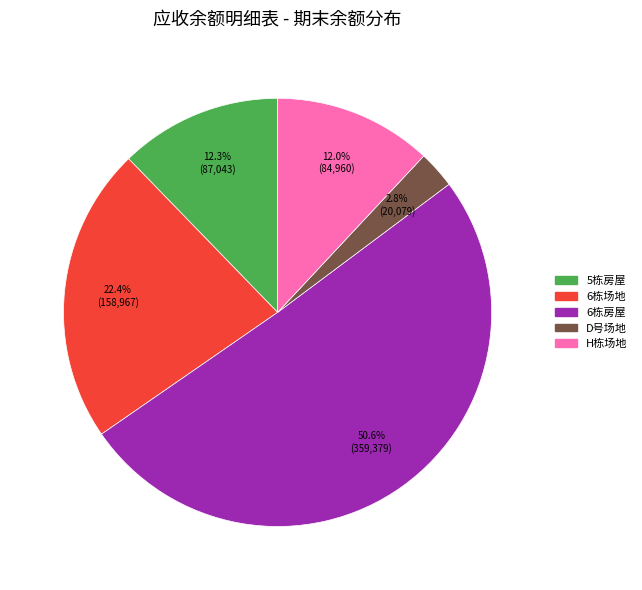

How many slices are in this pie chart?

5